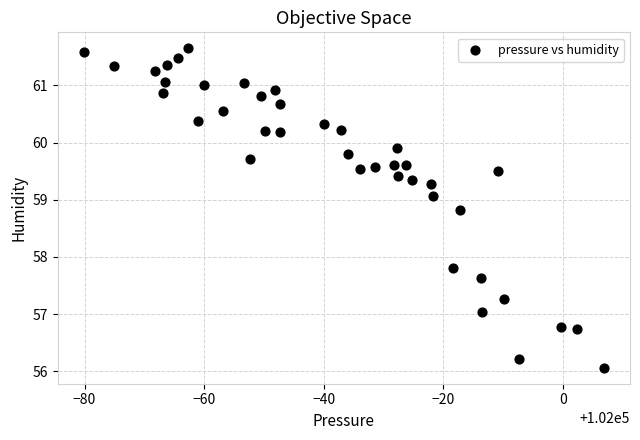

What is the range of Y values (max minus min)?

5.6